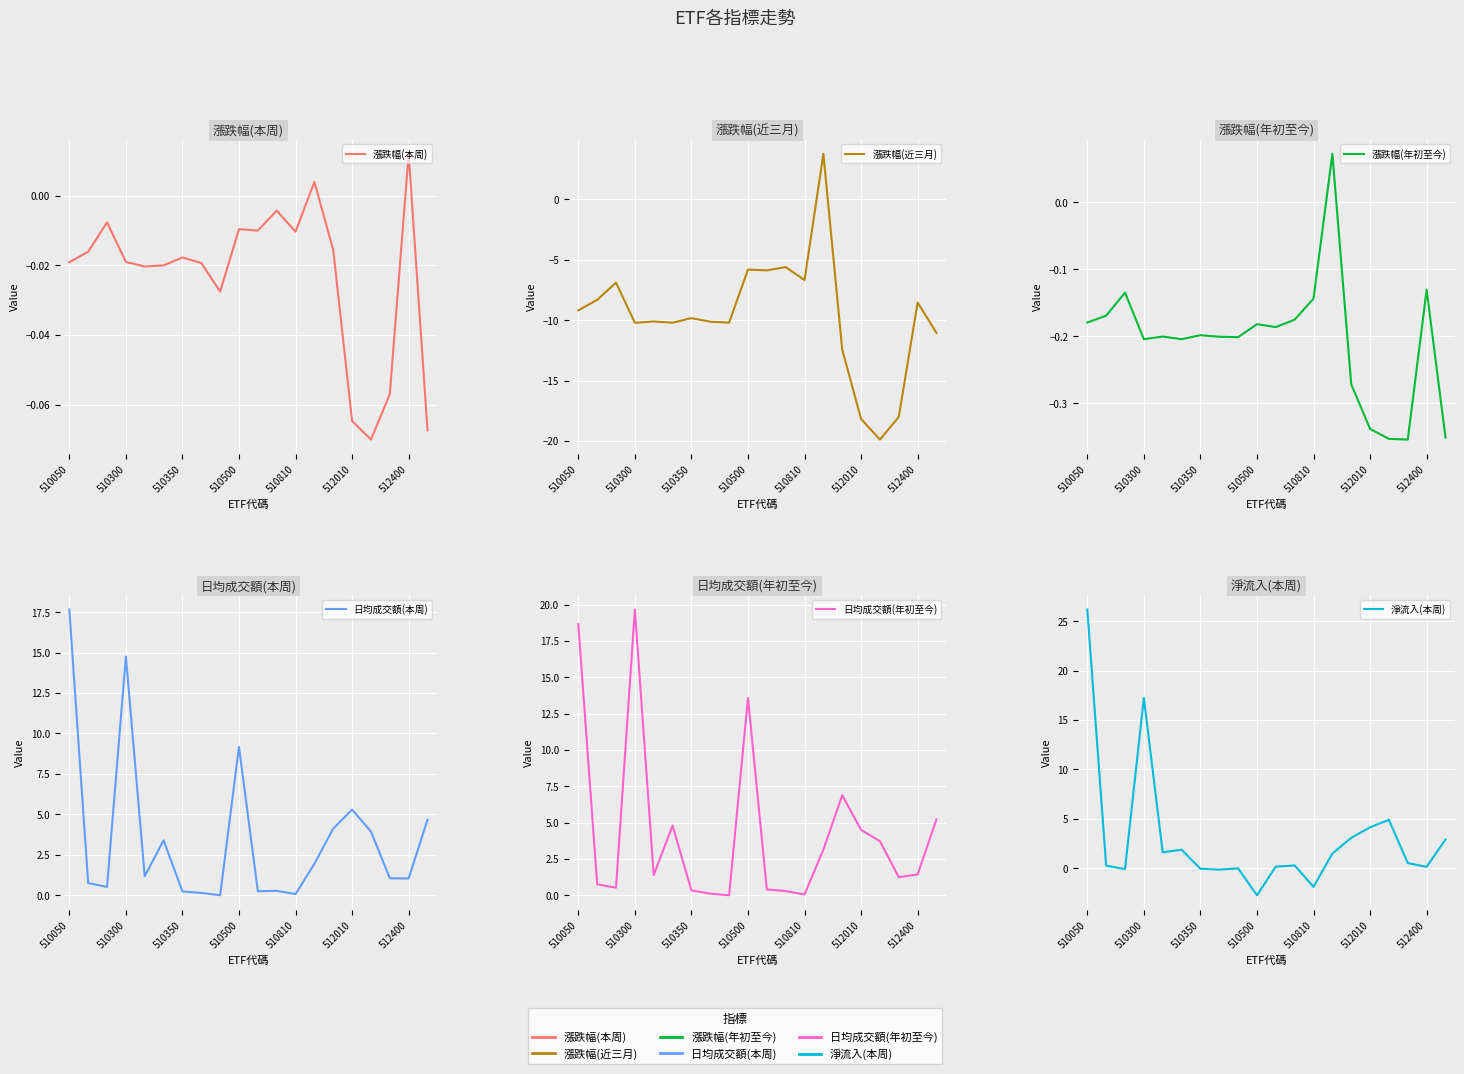

Is the value of 漲跌幅(年初至今) at 512010 greater than the value of 日均成交額(年初至今) at 510810?

No